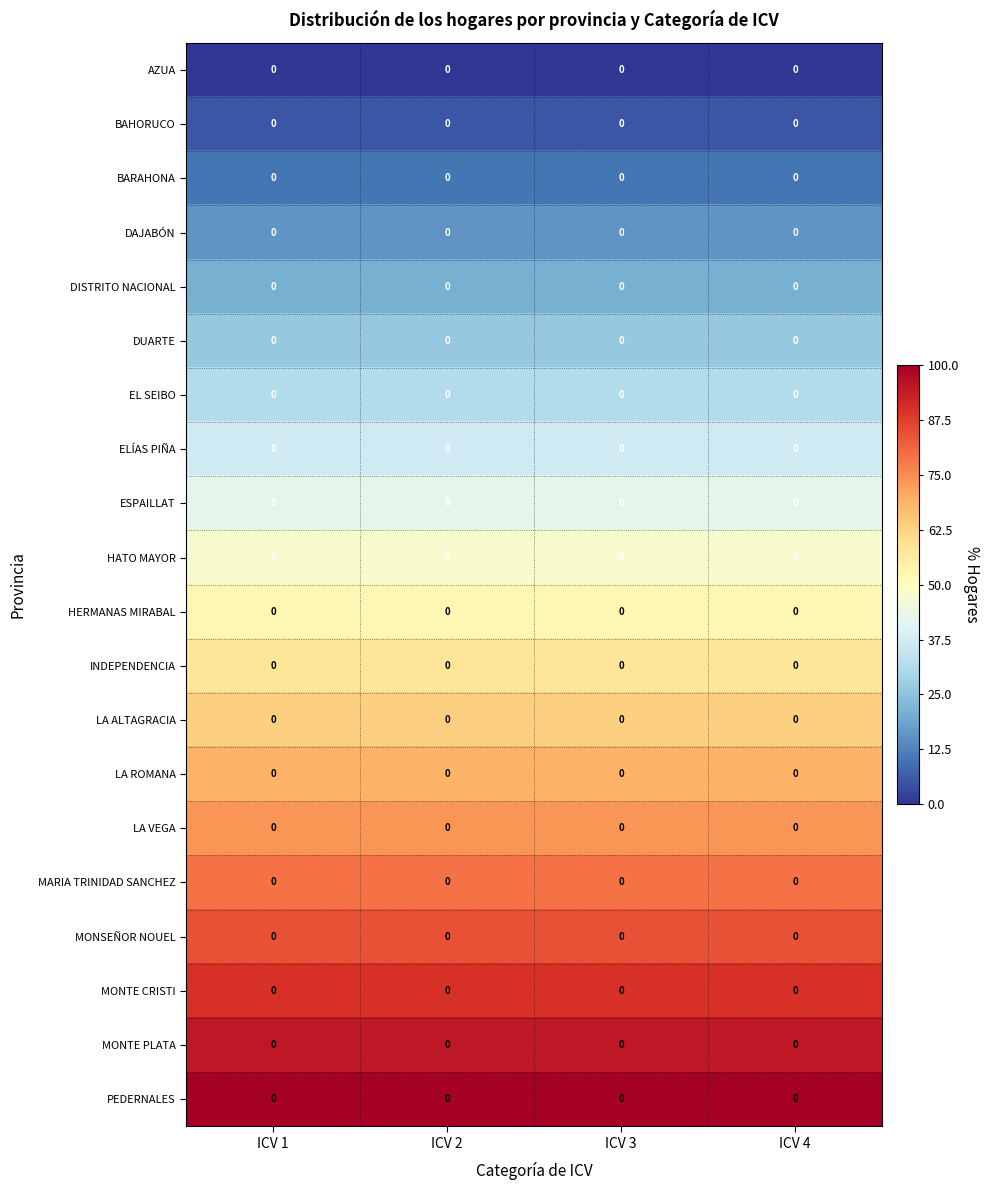

At how many categories does at least one series exceed 46?

4